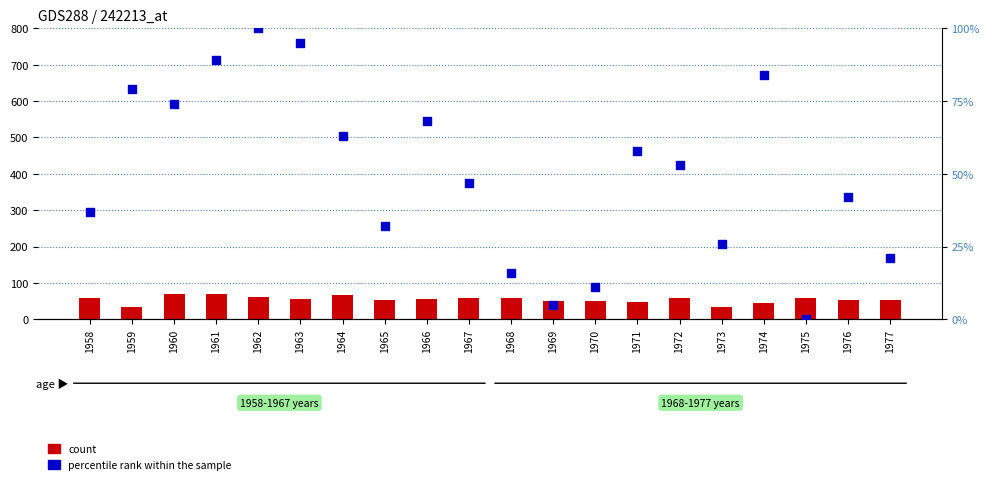

Which series has the widest spread of Y values?

percentile rank within the sample